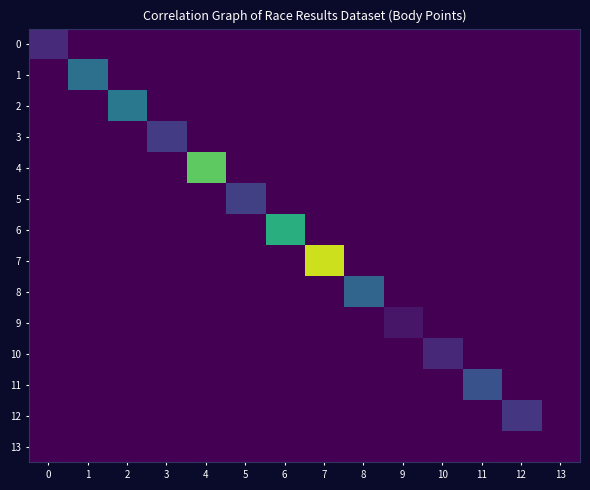

Rank the series by their maximum value, from lowest to highest.

13, 9, 10, 0, 12, 3, 5, 11, 8, 1, 2, 6, 4, 7